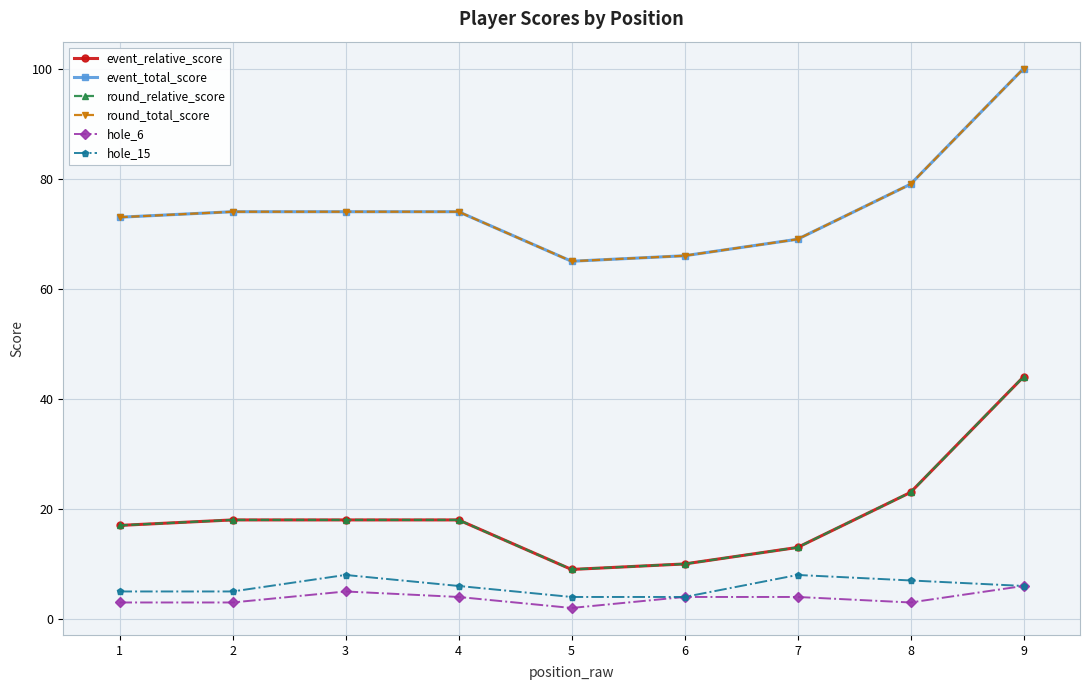

True or false: hole_6 and round_total_score intersect in this chart.

False